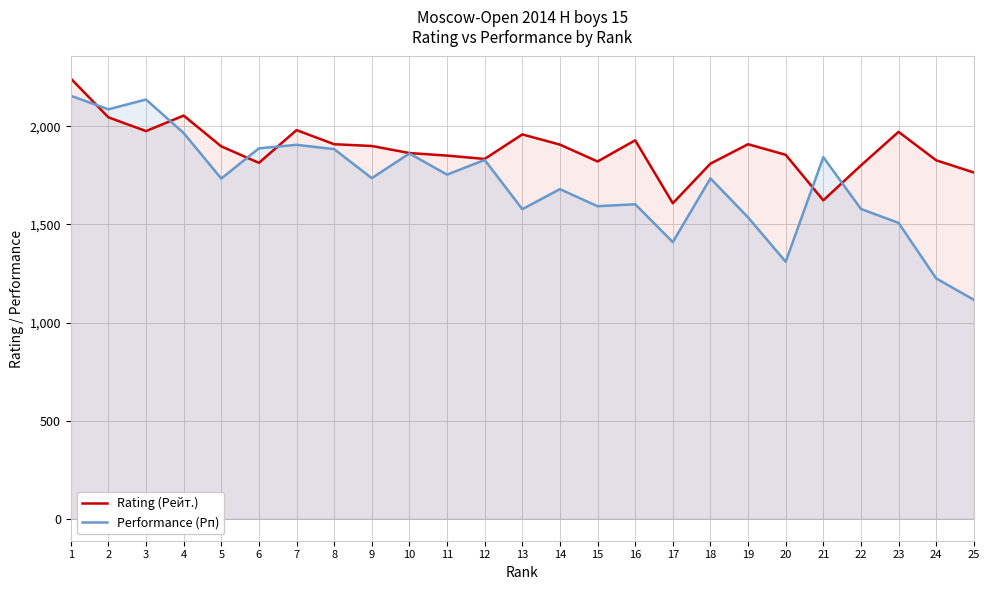

Reading right to left, extract all data points from this chart.

Rating (Рейт.): 25=1765	24=1827	23=1972	22=1801	21=1623	20=1855	19=1909	18=1810	17=1608	16=1929	15=1821	14=1907	13=1959	12=1834	11=1851	10=1864	9=1900	8=1909	7=1981	6=1814	5=1898	4=2055	3=1976	2=2046	1=2244
Performance (Рп): 25=1116	24=1225	23=1508	22=1579	21=1843	20=1310	19=1536	18=1735	17=1410	16=1603	15=1593	14=1680	13=1578	12=1829	11=1754	10=1862	9=1736	8=1884	7=1906	6=1888	5=1734	4=1966	3=2137	2=2087	1=2156